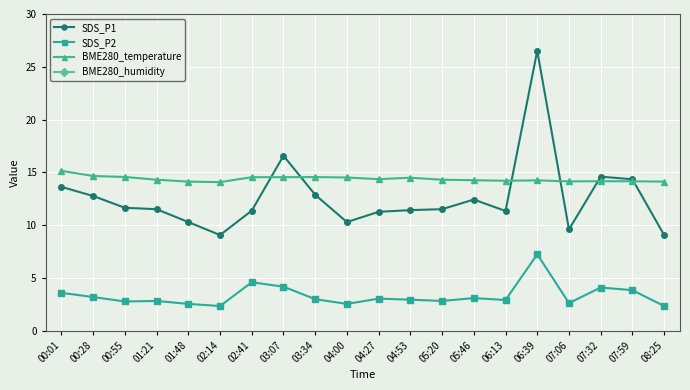

Where is SDS_P2 nearest to the value 4?

07:32